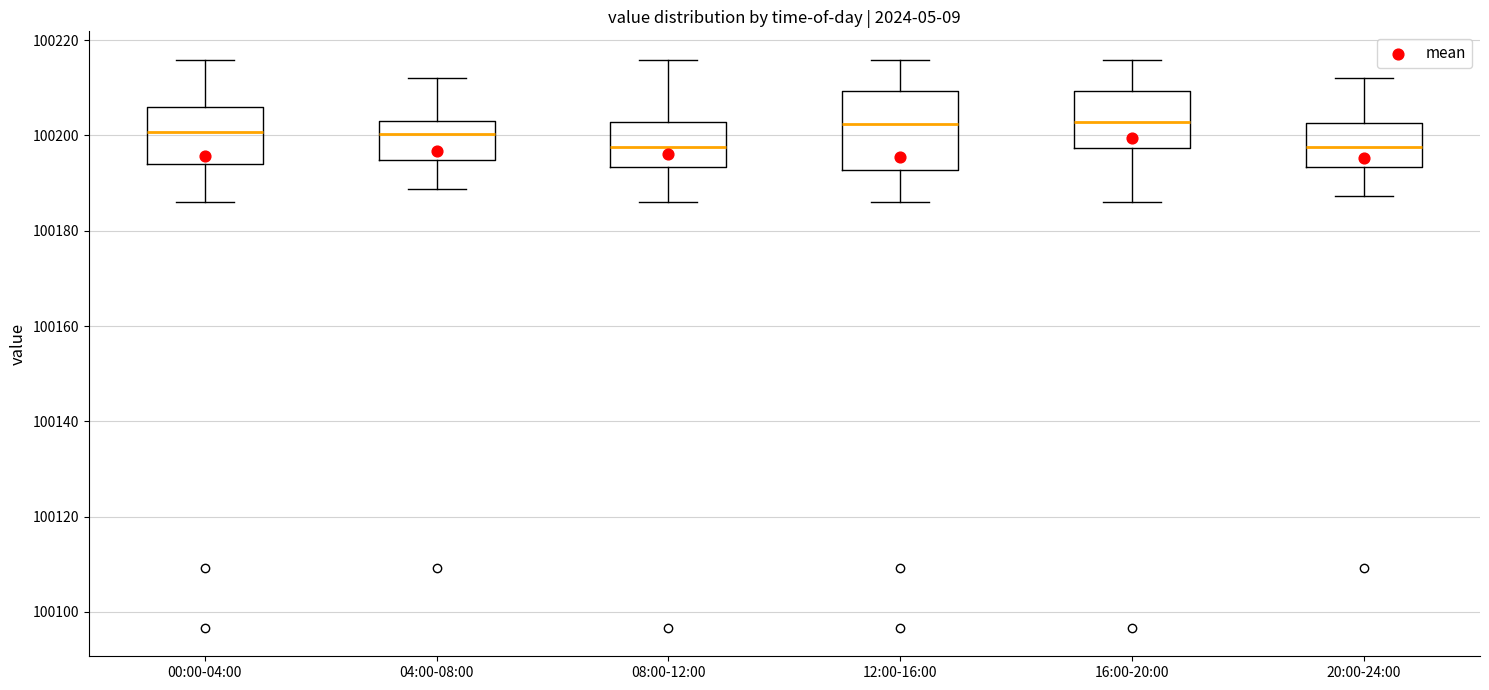

Reading left to right, transcribe this box plot: for each box, give where its median line is, the range the box spans, and where its two whiskers end, as read against the y-axis. The values are not printed on the chart, so give them approximately, as read against the axis.

00:00-04:00: median 100200, box 100194 to 100206, whiskers 100186 to 100216
04:00-08:00: median 100200, box 100194 to 100204, whiskers 100188 to 100212
08:00-12:00: median 100198, box 100194 to 100202, whiskers 100186 to 100216
12:00-16:00: median 100202, box 100192 to 100210, whiskers 100186 to 100216
16:00-20:00: median 100202, box 100198 to 100210, whiskers 100186 to 100216
20:00-24:00: median 100198, box 100194 to 100202, whiskers 100188 to 100212